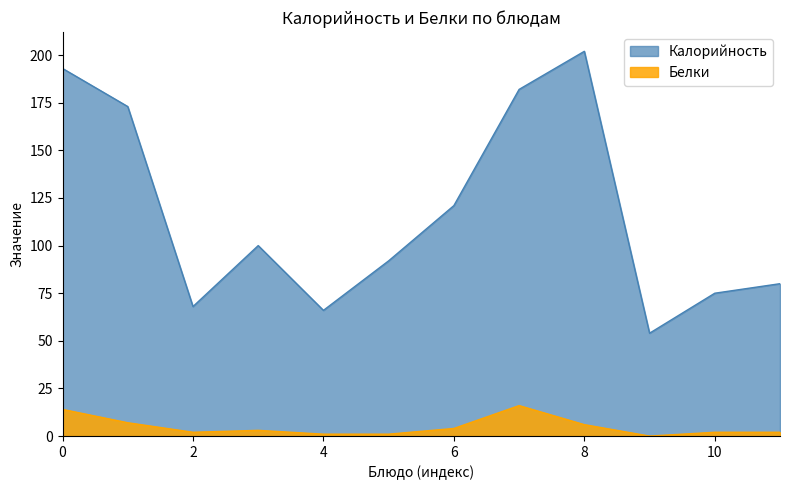

Which series changed the most between 0 and 10?

Калорийность